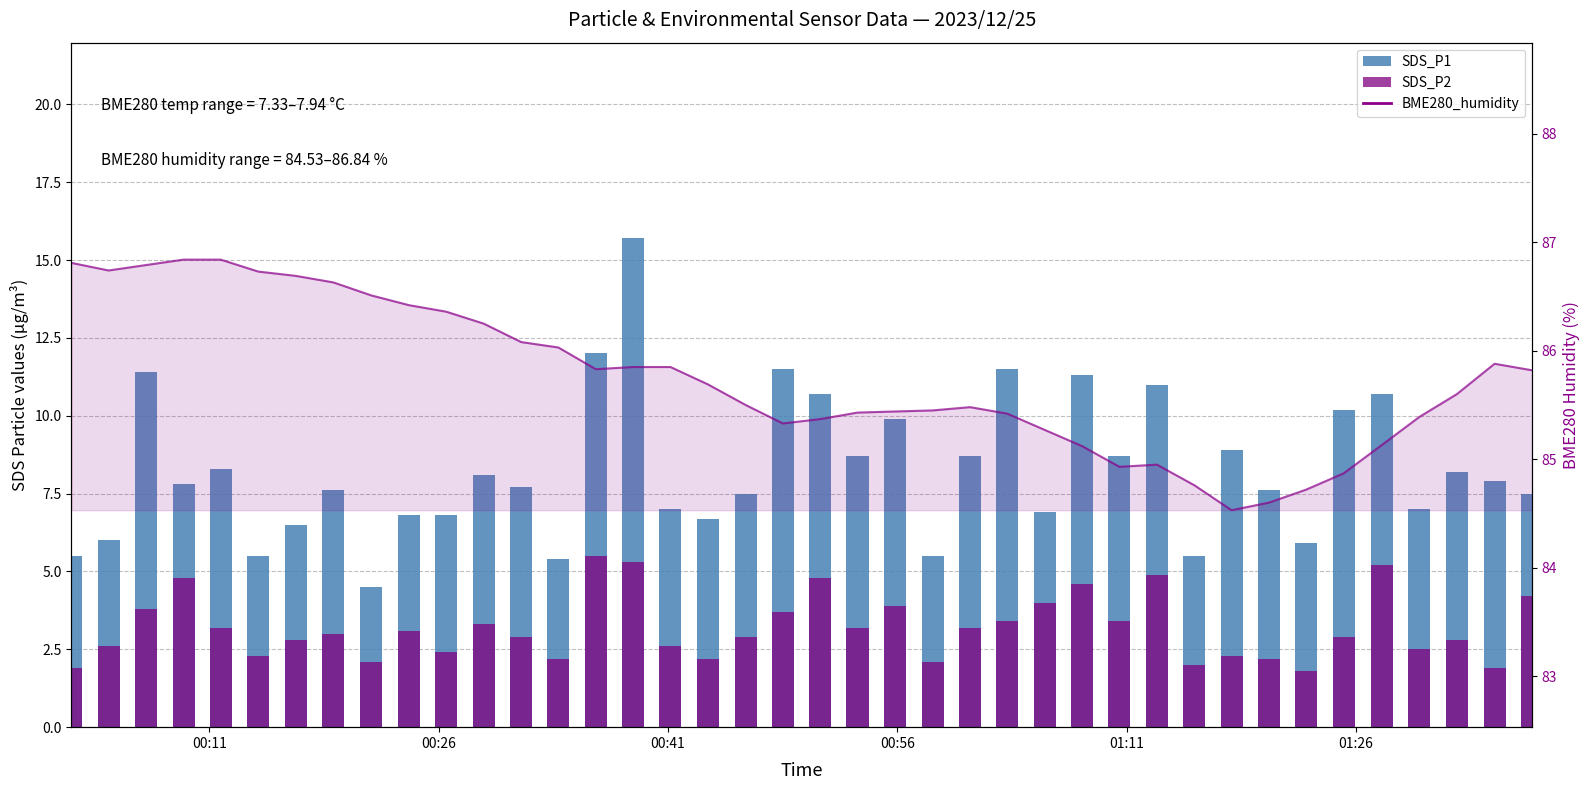

What is the difference between the SDS_P2 values at 01:11 and 00:11?

0.2